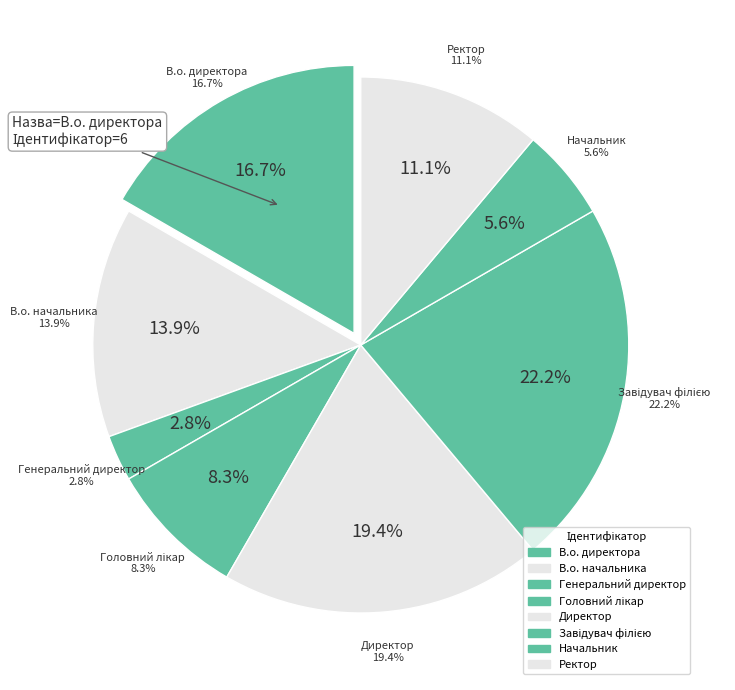

Rank the categories by value from highest to lowest.

Завідувач філією, Директор, В.о. директора, В.о. начальника, Ректор, Головний лікар, Начальник, Генеральний директор